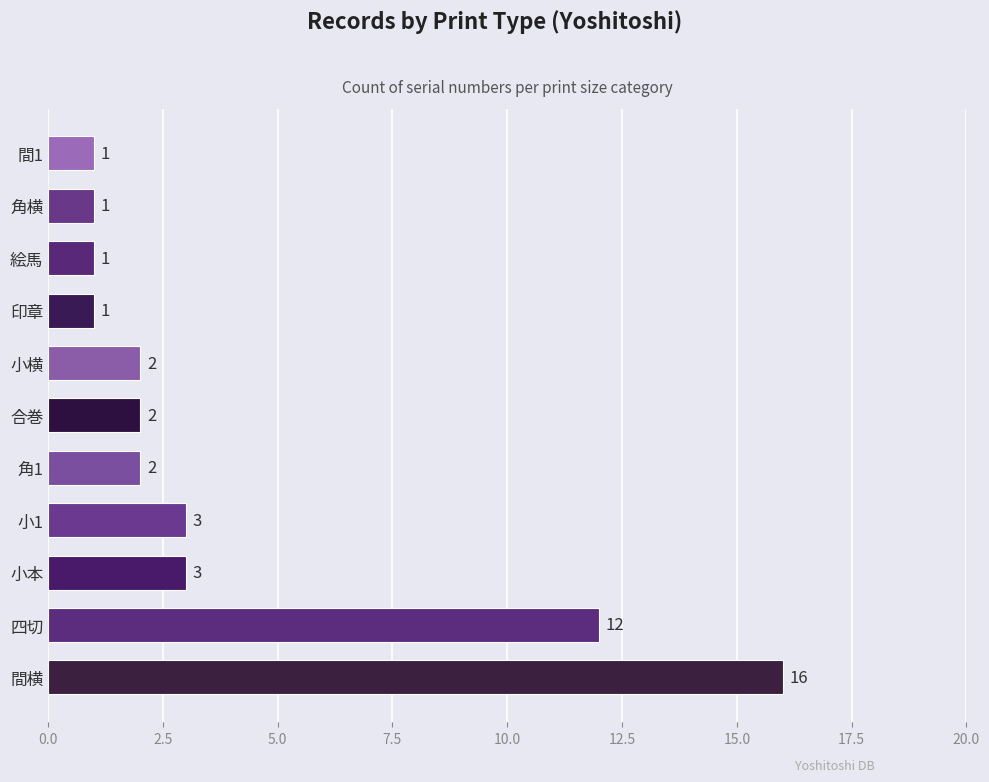

What is the difference between the maximum and minimum values?

15